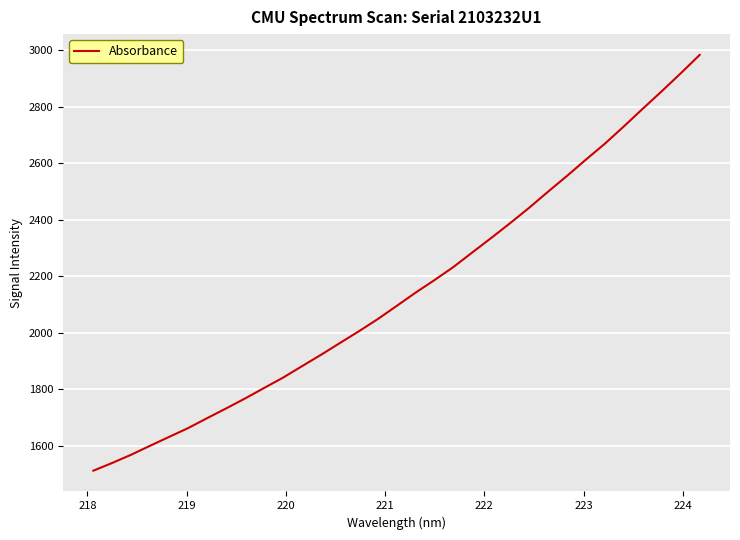

What is the greatest value displayed?

2983.7